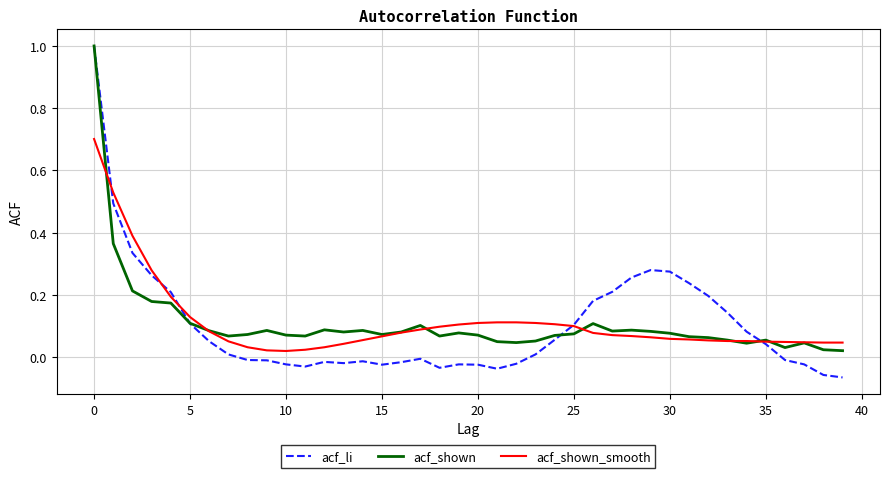

Does the chart have visible grid lines?

Yes